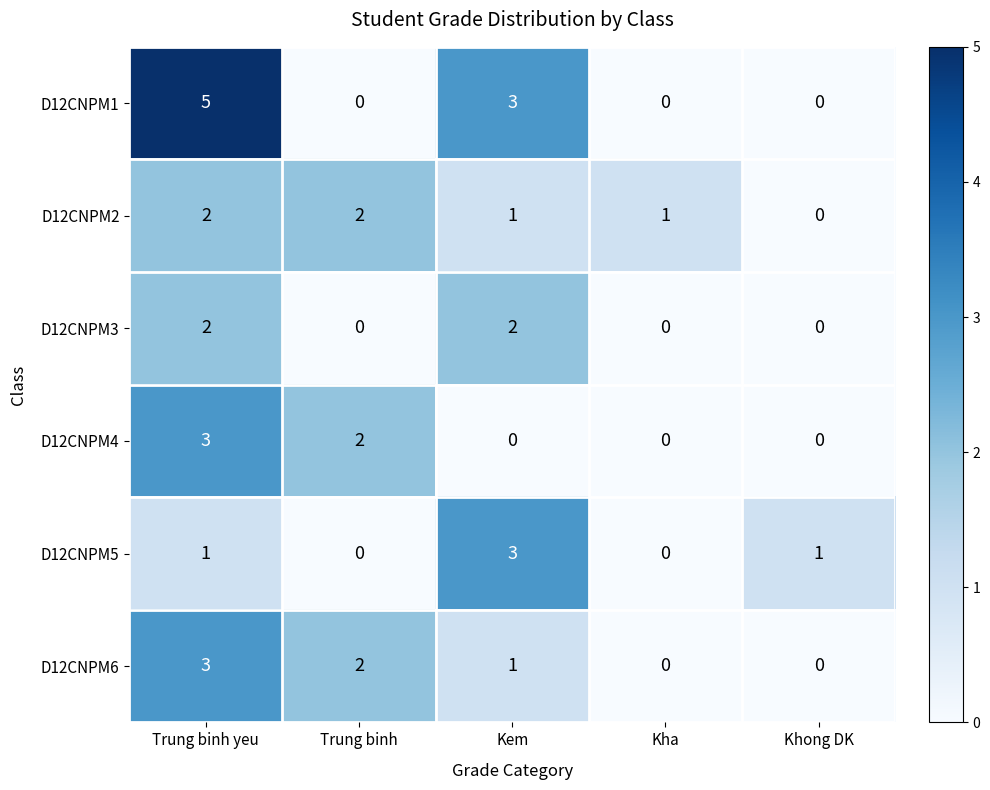

Is it true that D12CNPM1 equals -3 at Trung binh?

False